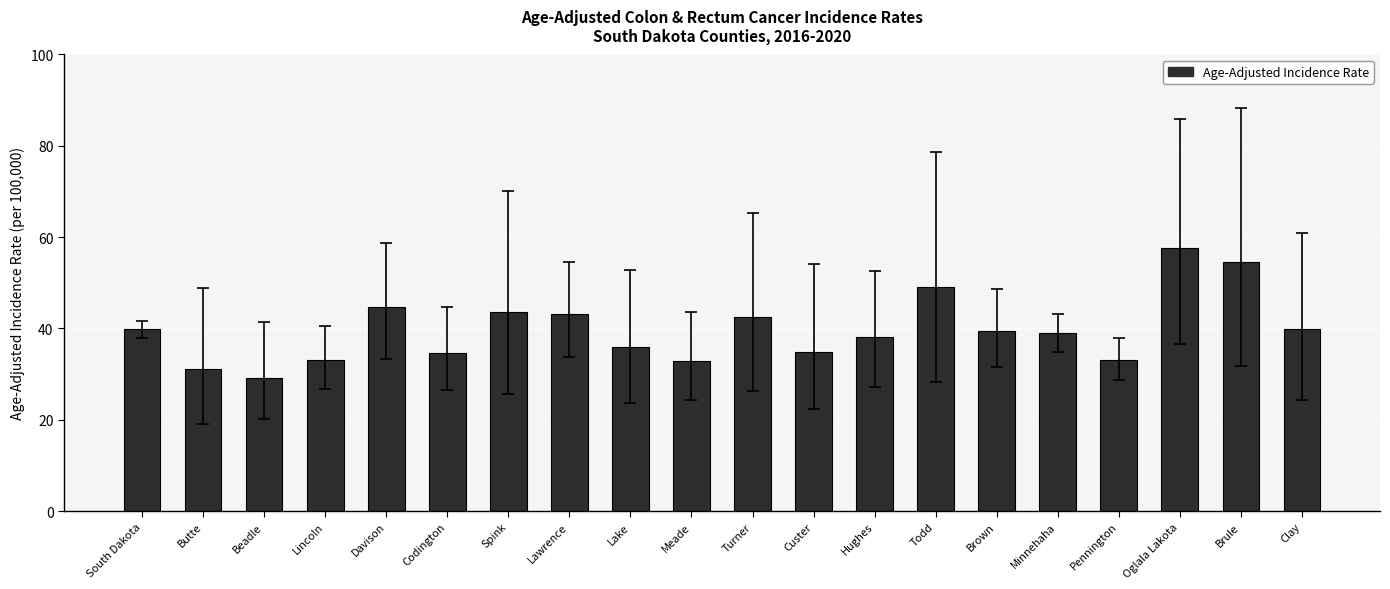

The chart shows a value of 39.8 at South Dakota. True or false?

True